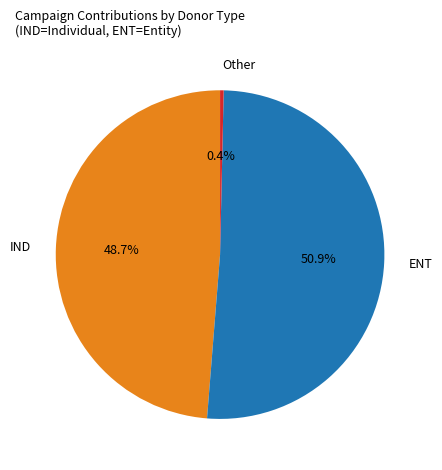

Which slice is the largest?

ENT